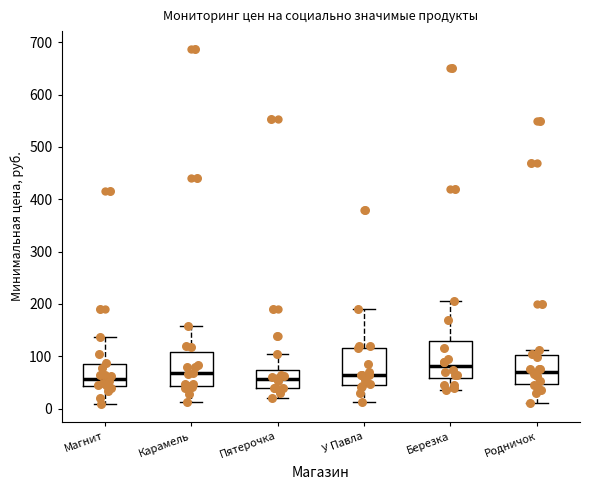

Which box has the highest median line?

Березка